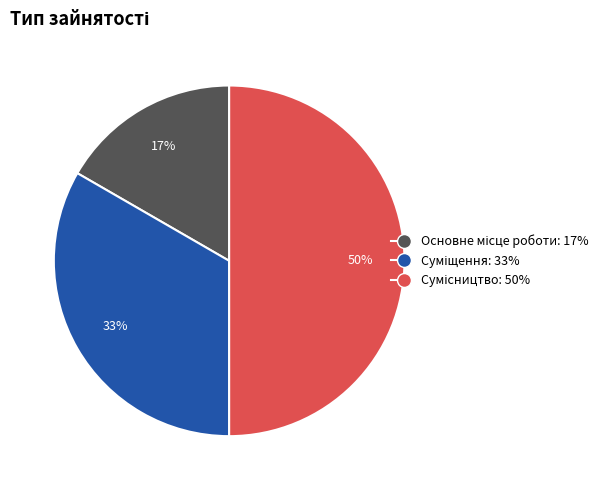

To the nearest percent, what is the average slice percentage?

33%